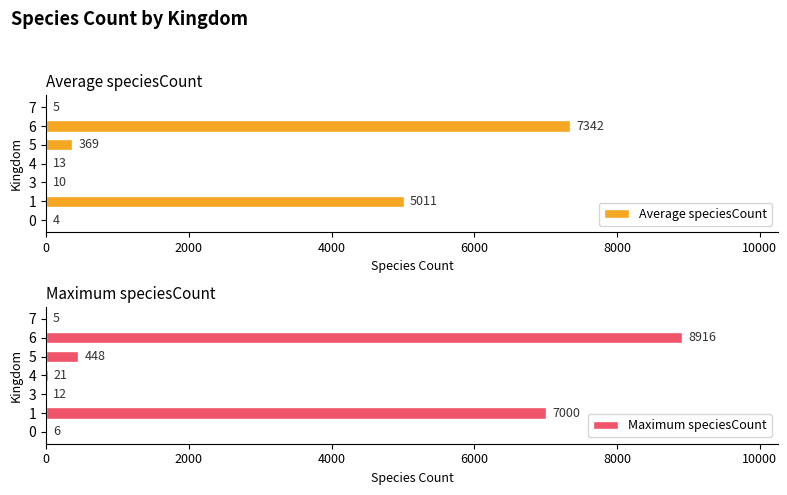

Reading left to right, extract all data points from this chart.

Average speciesCount: 3.7	5010.6	10.1	13.3	369.1	7341.9	5.0
Maximum speciesCount: 6.0	7000.0	12.0	21.0	448.0	8916.0	5.0